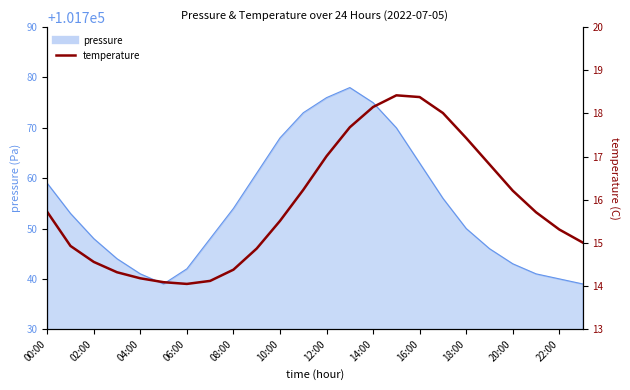

At which label does the data first exceed 101753?

00:00